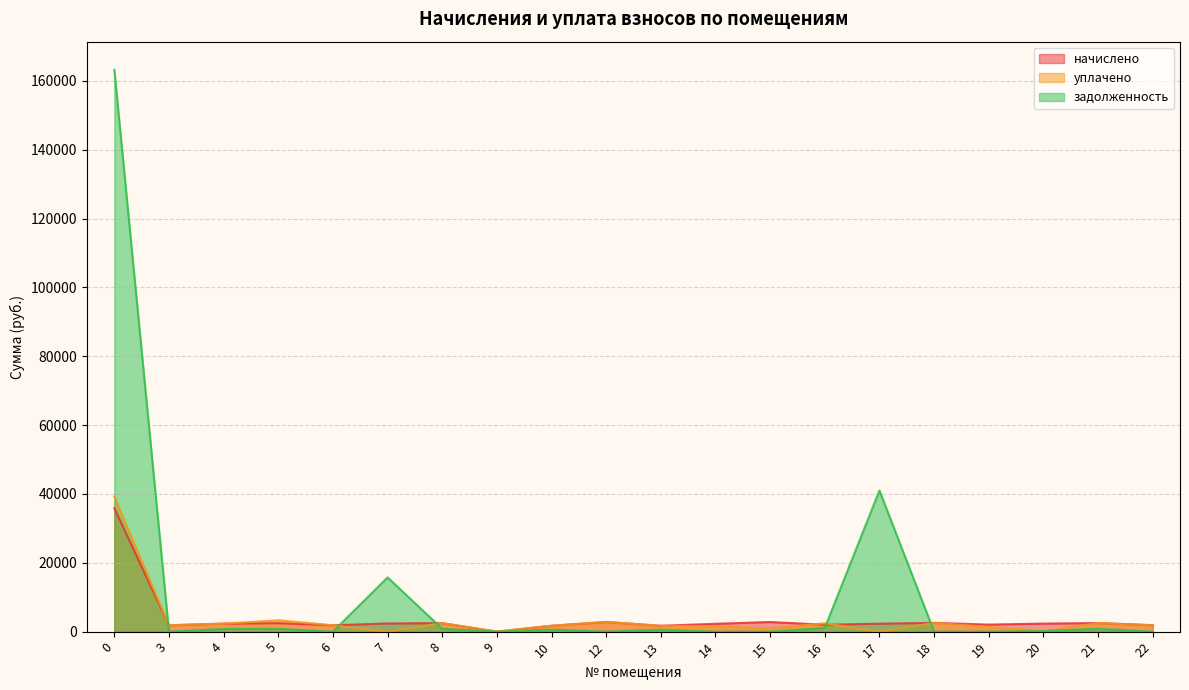

The value of начислено at 4 is 2322.8. True or false?

True